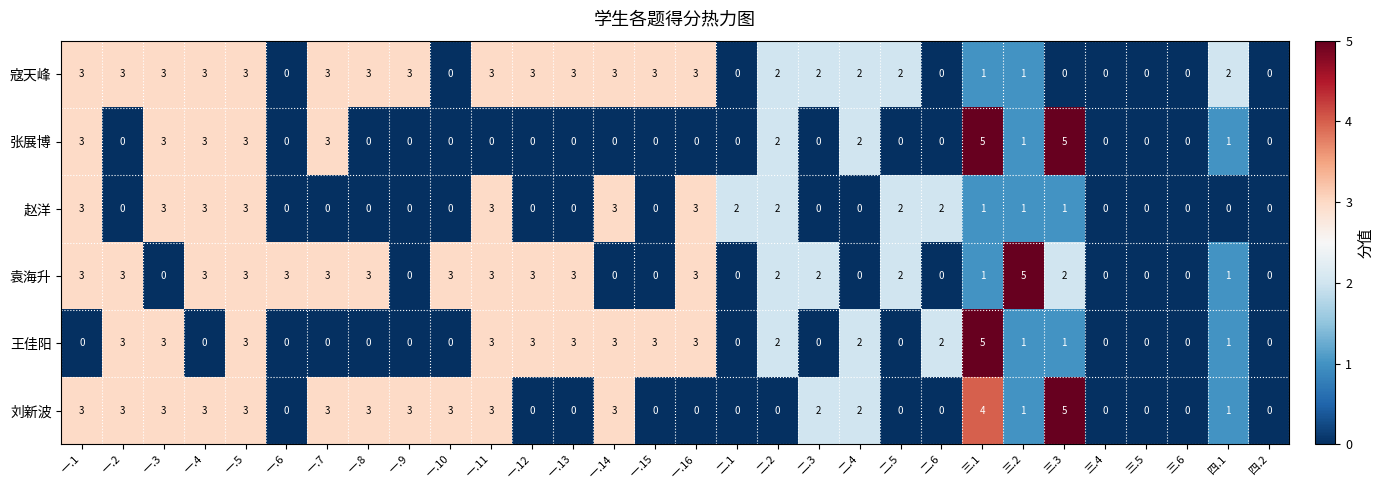

The 袁海升 series shows -3 at 四.2. True or false?

False